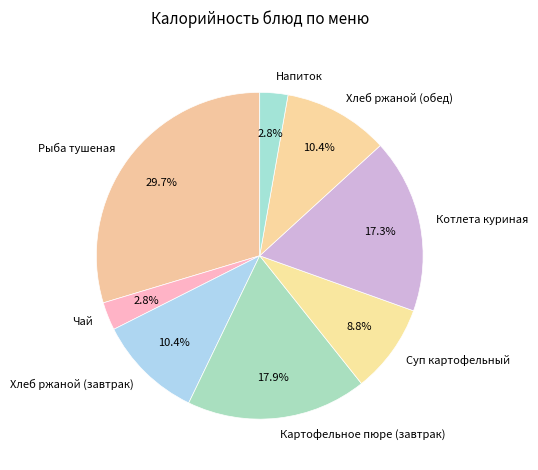

How much of the chart is everything except Рыба тушеная?

70.3%